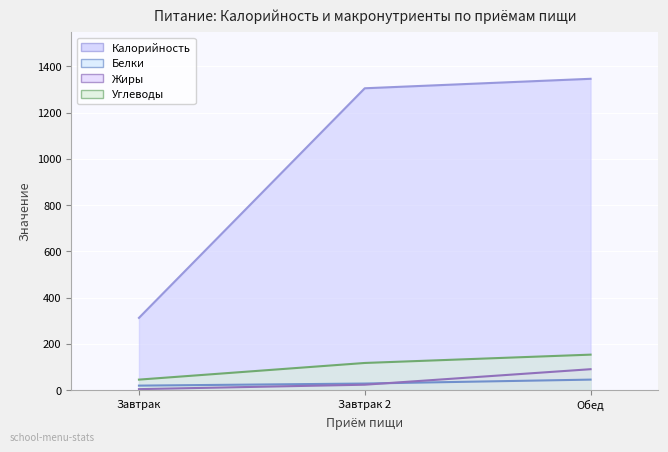

How many data points in Углеводы are less than 117?

1